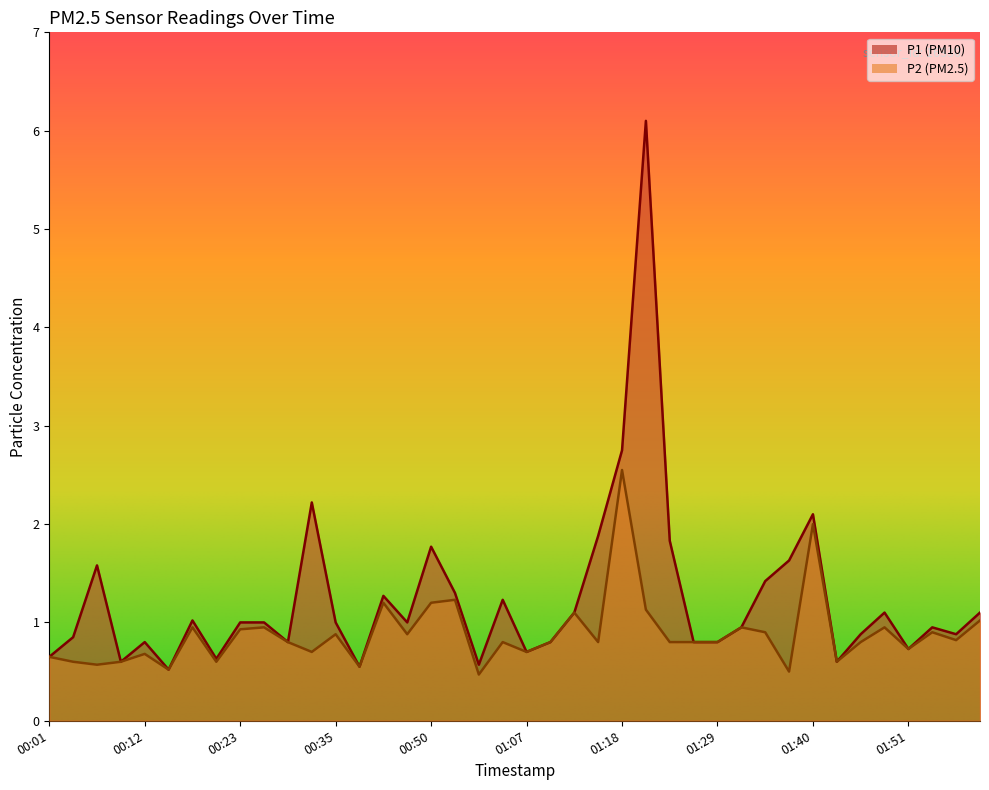

What are all the series names shown in the legend?

P1, P2